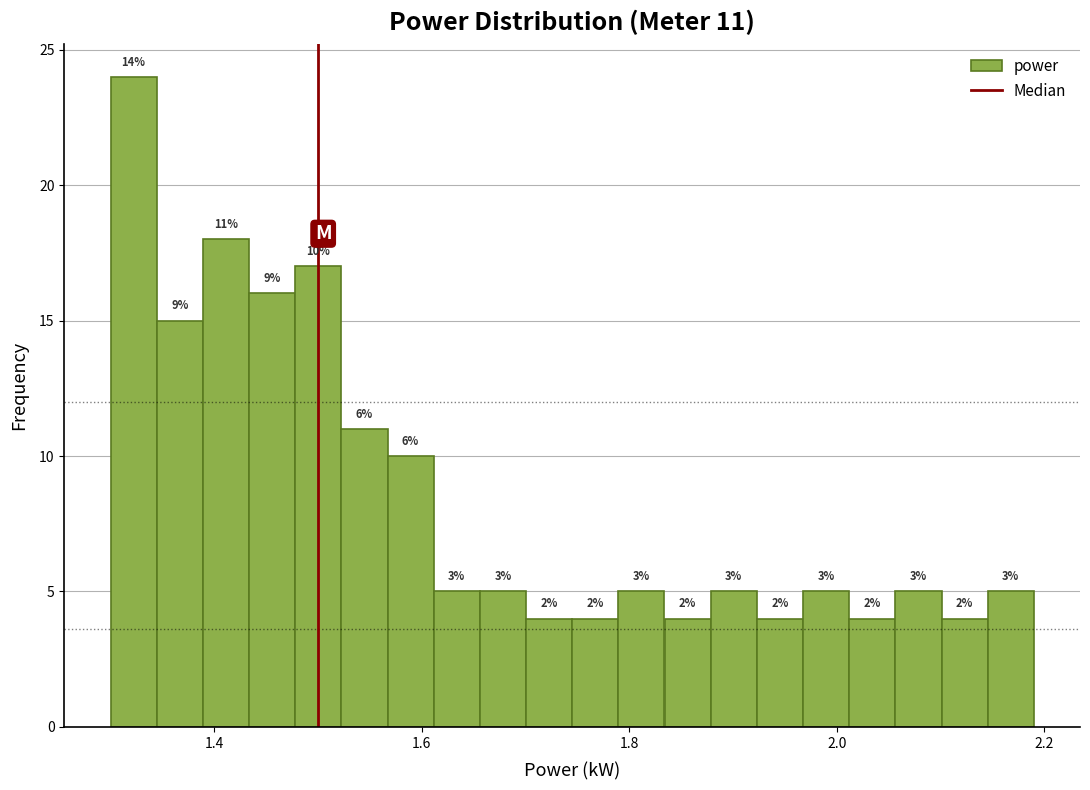

Around what value on the x-axis is the tallest bar? Give the approximate position of its centre, as read against the axis.

1.32